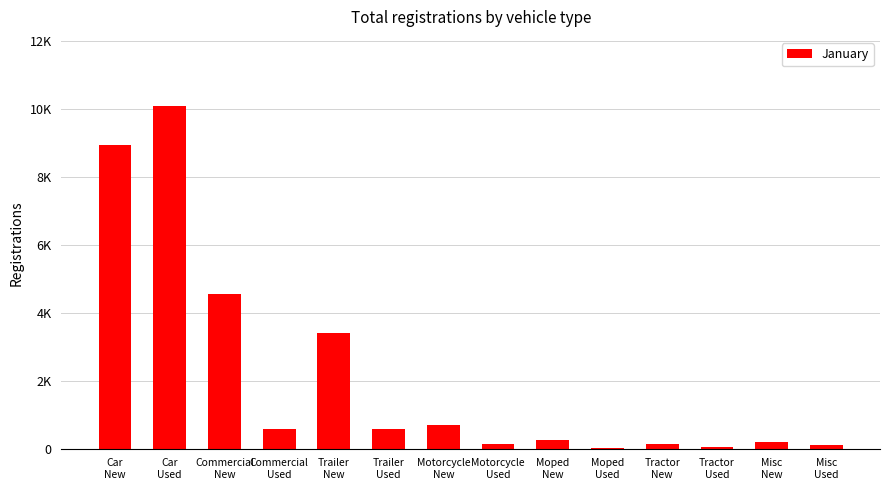

Where does the data first go above 572?

Car
New